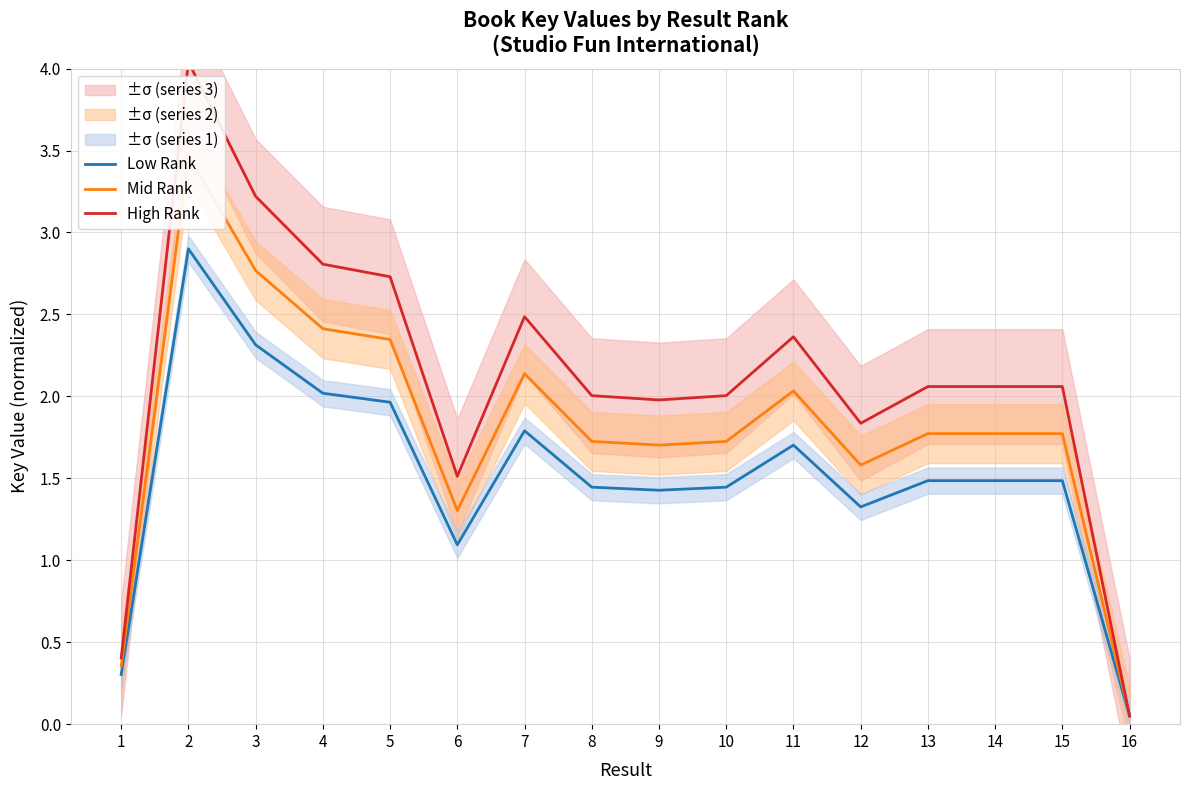

What is the sum of all High Rank values?

33.6